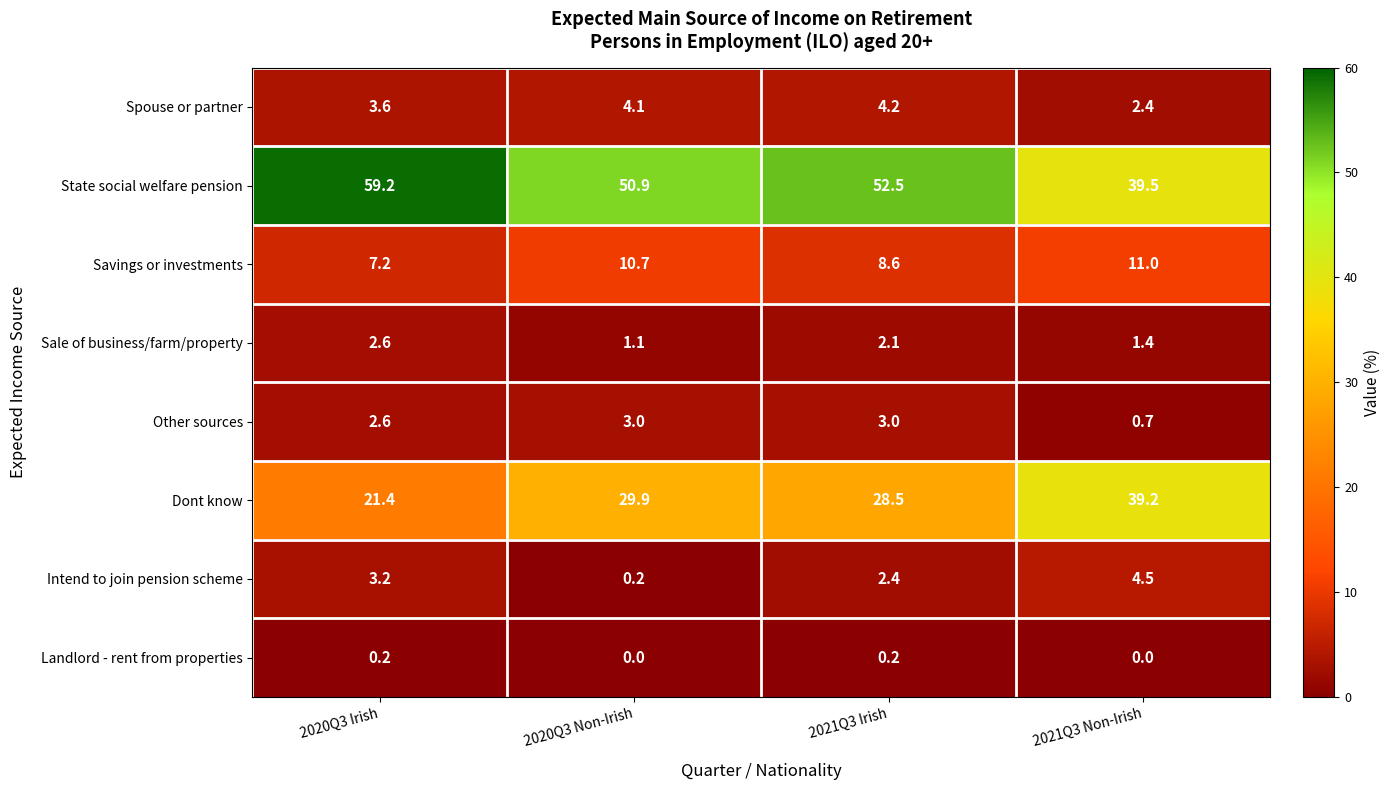

Which series has the largest total across all categories?

State social welfare pension